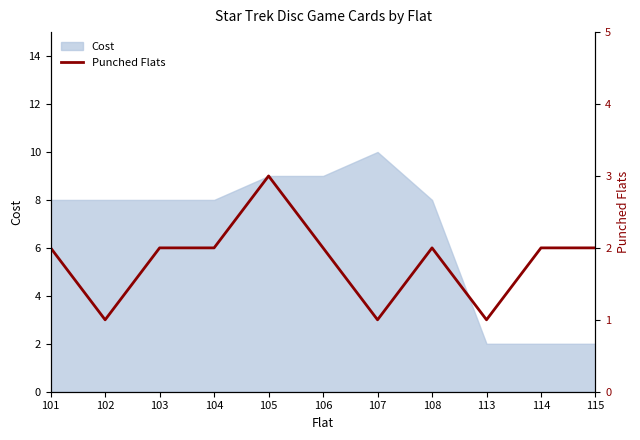

How many lines are shown in the chart?

1